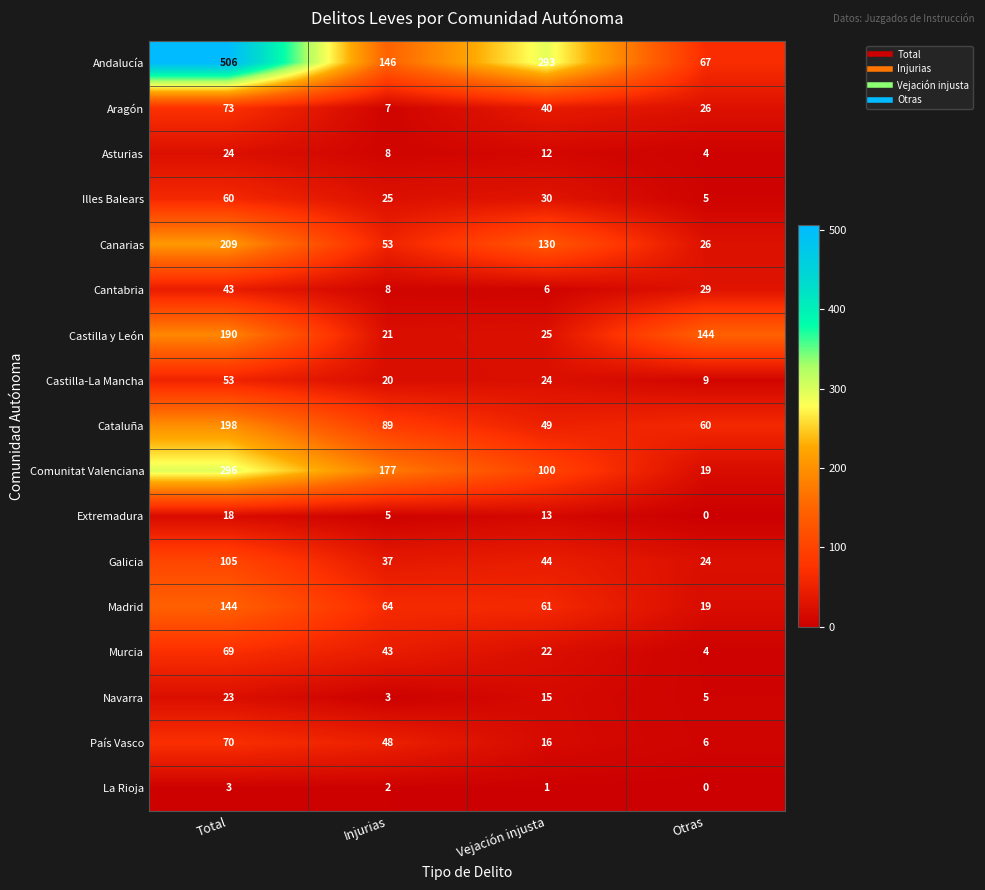

What is the difference between the highest and lowest values at Total?

503